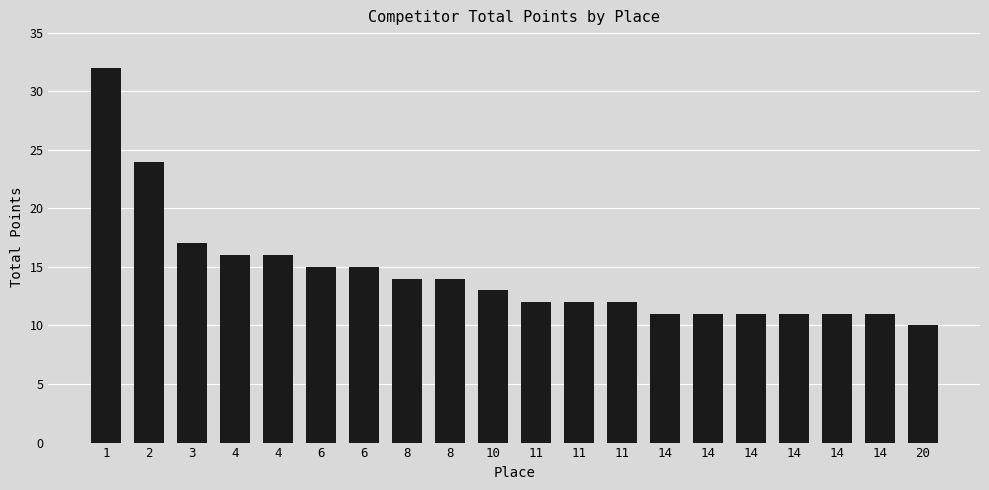

What is the sum of all values?

288